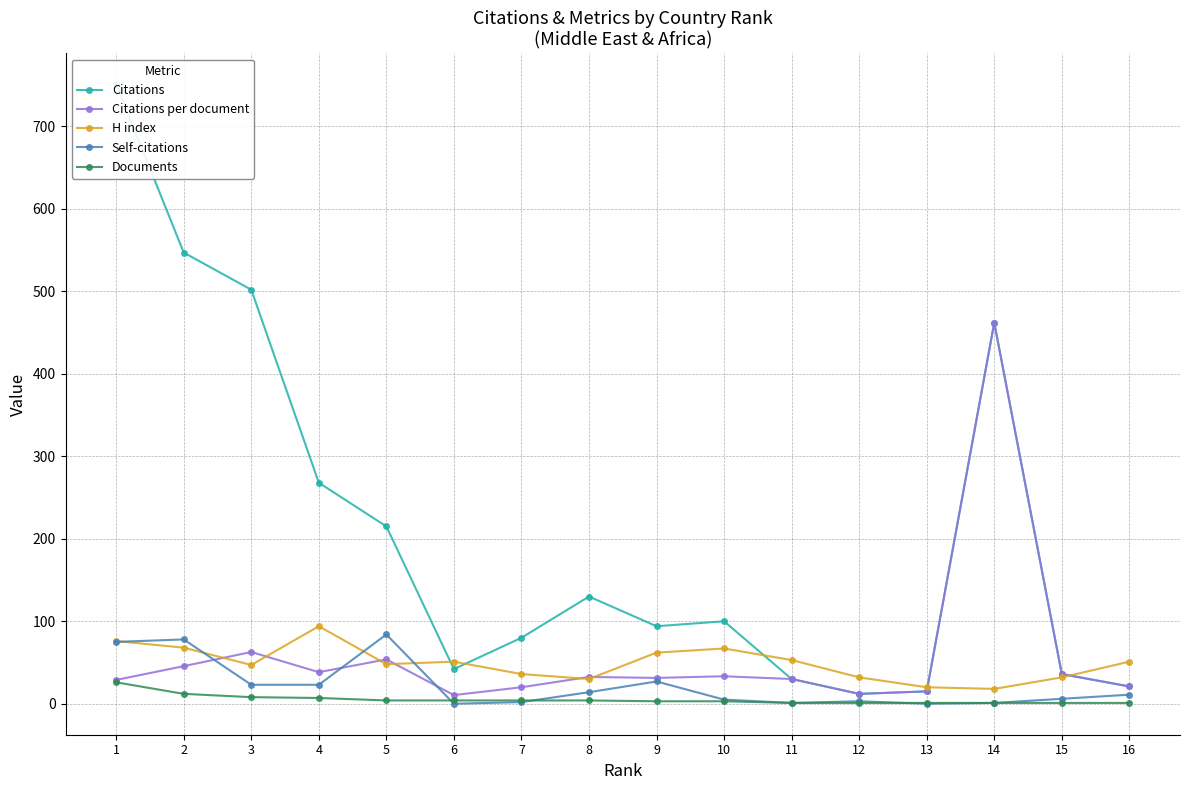

Is the value of Citations per document at 8 greater than the value of H index at 6?

No